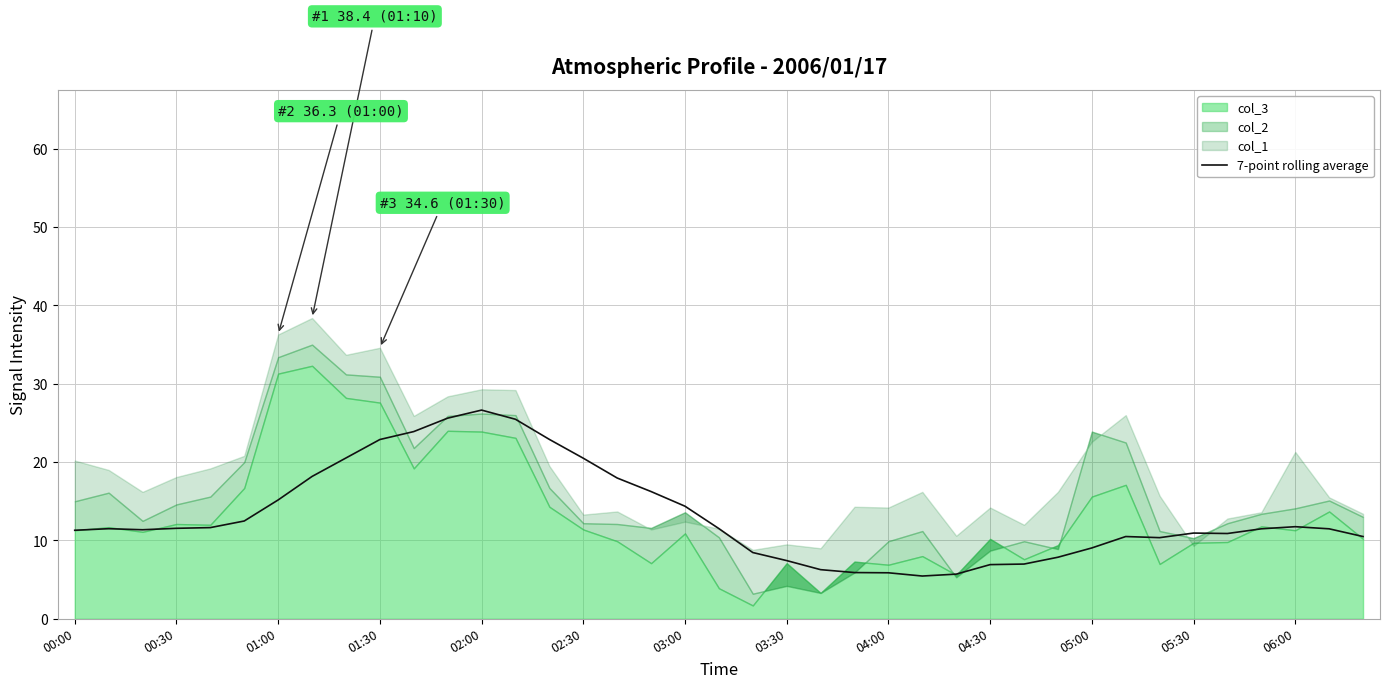

What is the sum of all values?

515.5